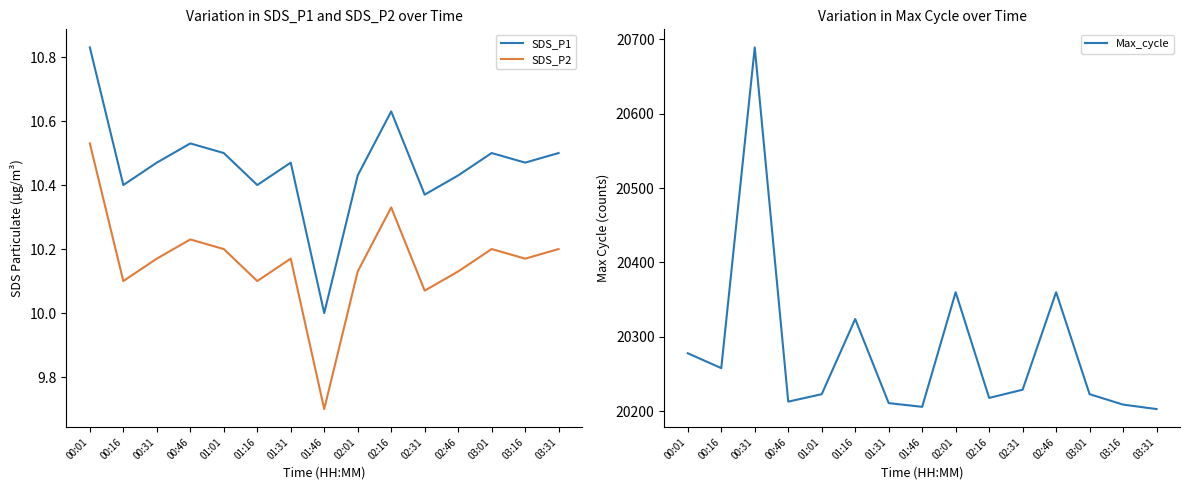

Which series has the largest total across all categories?

Max_cycle